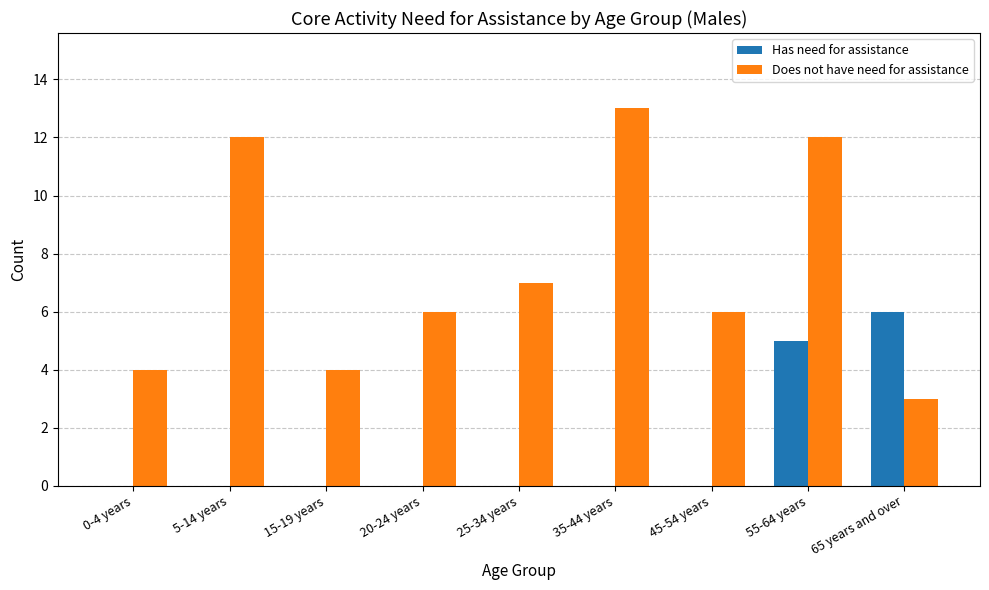

Between 45-54 years and 65 years and over, which series saw the biggest shift?

Has need for assistance